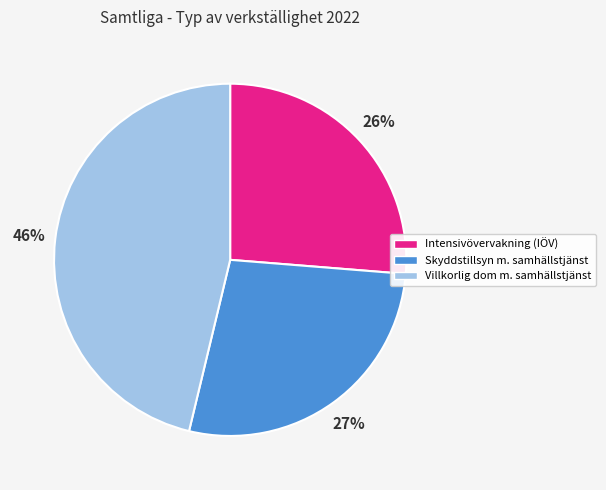

Between Villkorlig dom m. samhällstjänst and Skyddstillsyn m. samhällstjänst, which is larger?

Villkorlig dom m. samhällstjänst